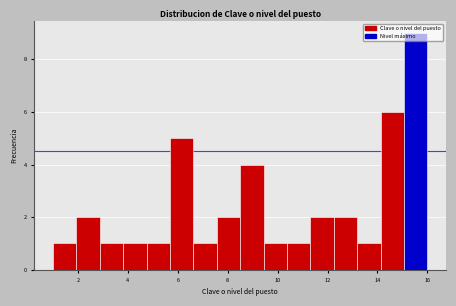

Over which range of the x-axis is the bar tallest?

15.0 to 16.0